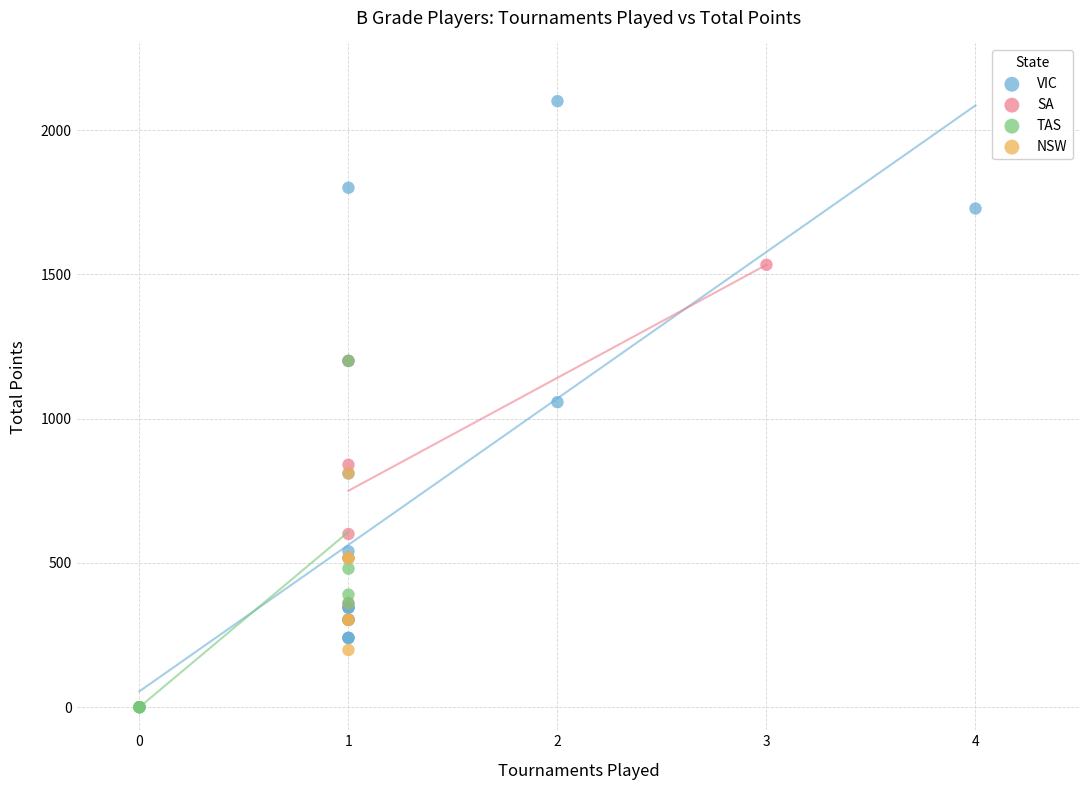

Which series contains the highest Y value?

VIC